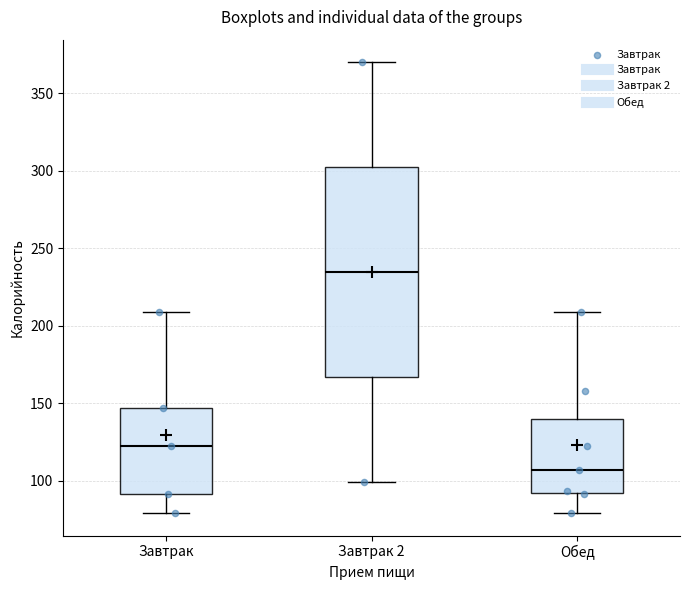

Reading left to right, transcribe this box plot: for each box, give where its median line is, the range the box spans, and where its two whiskers end, as read against the y-axis. The values are not printed on the chart, so give them approximately, as read against the axis.

Завтрак: median 120, box 90 to 145, whiskers 80 to 210
Завтрак 2: median 235, box 165 to 300, whiskers 100 to 370
Обед: median 105, box 90 to 140, whiskers 80 to 210